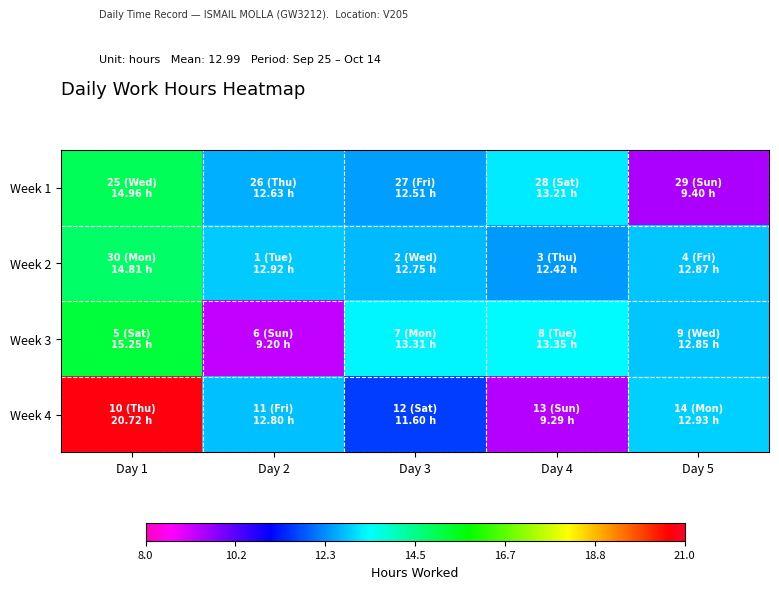

What is the difference between the highest and lowest values at Day 4?

4.1